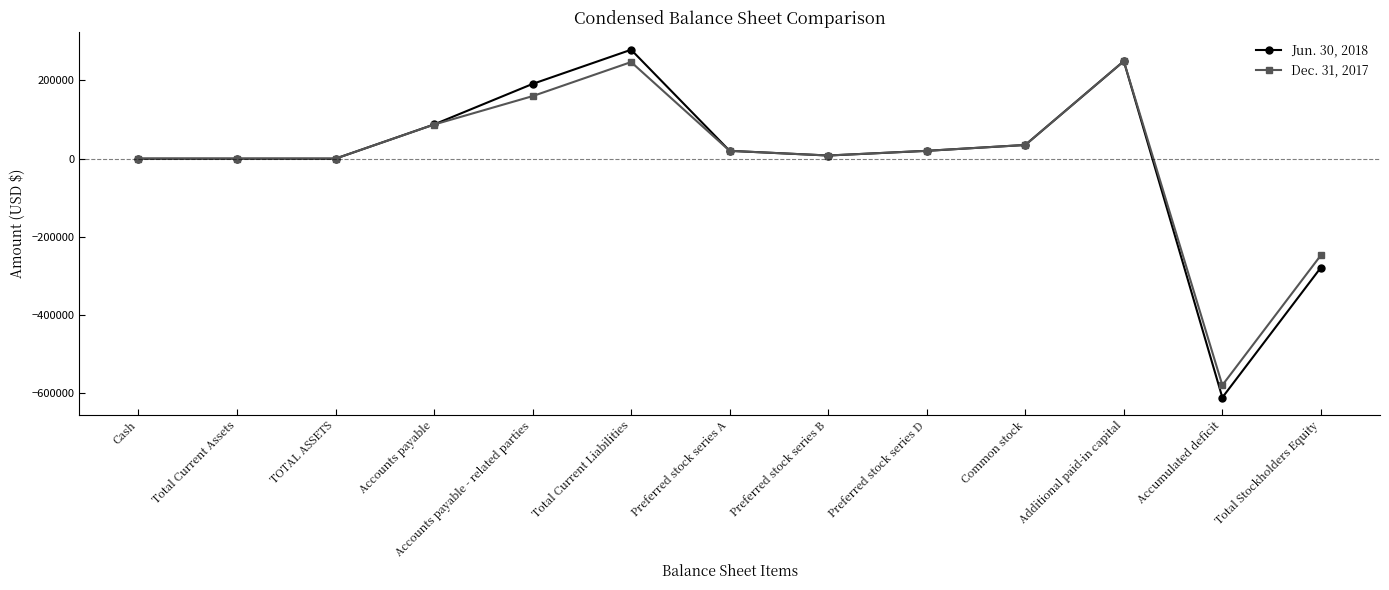

What is the value of the Dec. 31, 2017 point at the 13th from the left?

-247146